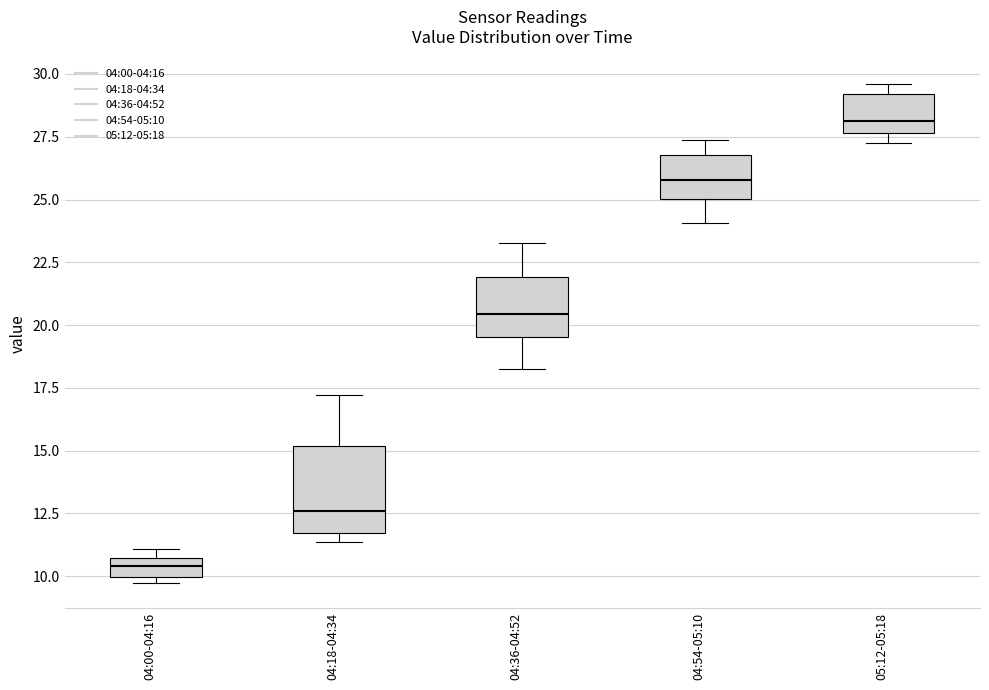

Reading left to right, transcribe this box plot: for each box, give where its median line is, the range the box spans, and where its two whiskers end, as read against the y-axis. The values are not printed on the chart, so give them approximately, as read against the axis.

04:00-04:16: median 10.5 (inside the box), box 10.0 to 10.5, whiskers 9.5 to 11.0
04:18-04:34: median 12.5, box 11.5 to 15.0, whiskers 11.5 (just below the box's lower edge) to 17.0
04:36-04:52: median 20.5, box 19.5 to 22.0, whiskers 18.5 to 23.5
04:54-05:10: median 26.0, box 25.0 to 27.0, whiskers 24.0 to 27.5
05:12-05:18: median 28.0, box 27.5 to 29.0, whiskers 27.5 (just below the box's lower edge) to 29.5